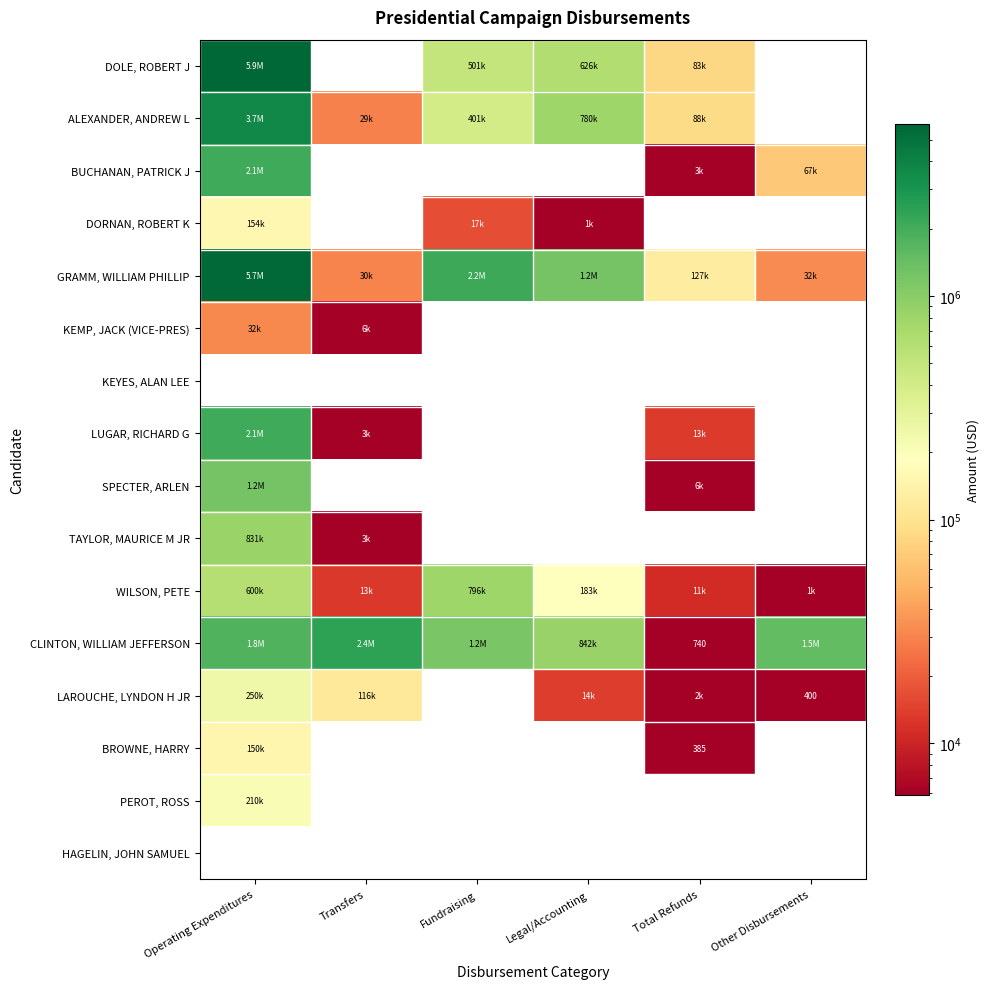

What is the difference between the LAROUCHE, LYNDON H JR values at Transfers and Operating Expenditures?

133266.0